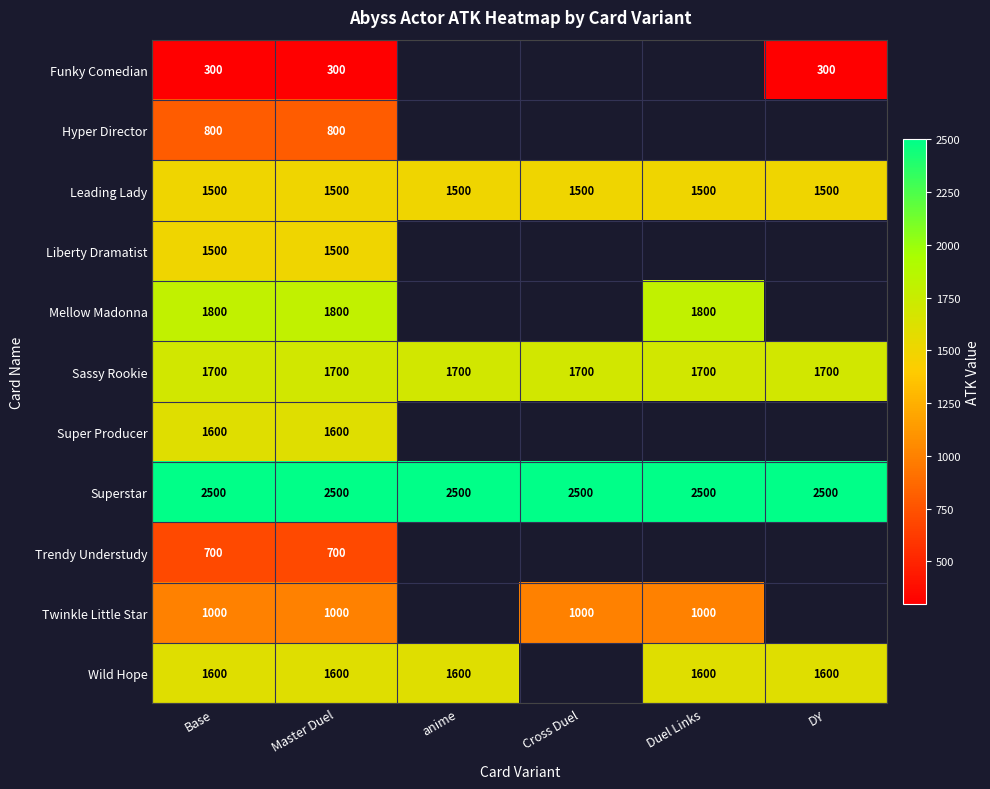

The Wild Hope series shows 754 at anime. True or false?

False